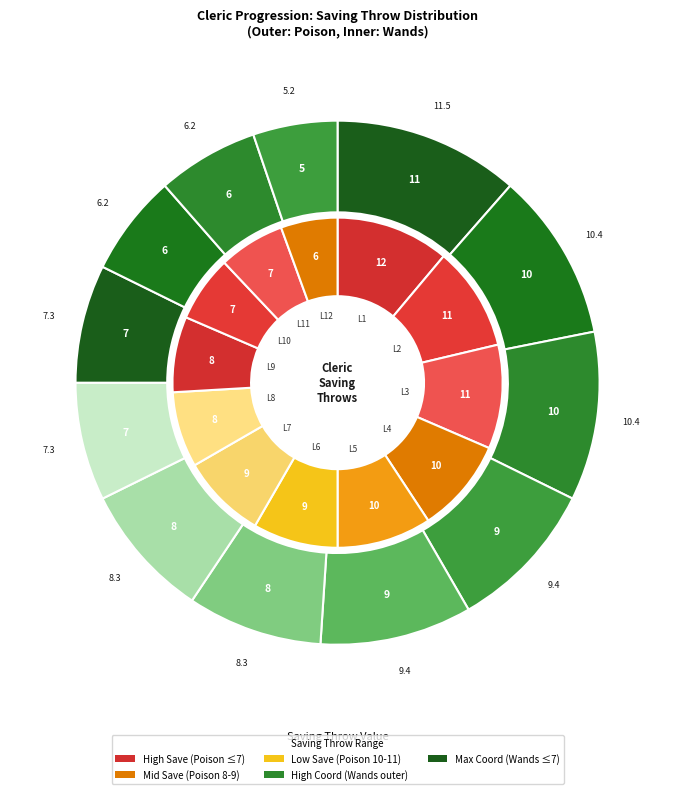

Is it true that Level 4 is 9% of the pie?

True